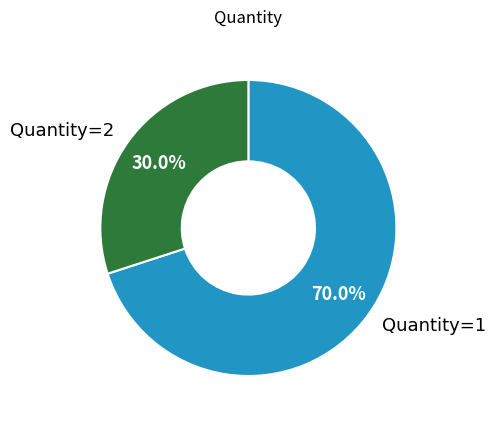

Rank the categories by value from lowest to highest.

Quantity=2, Quantity=1